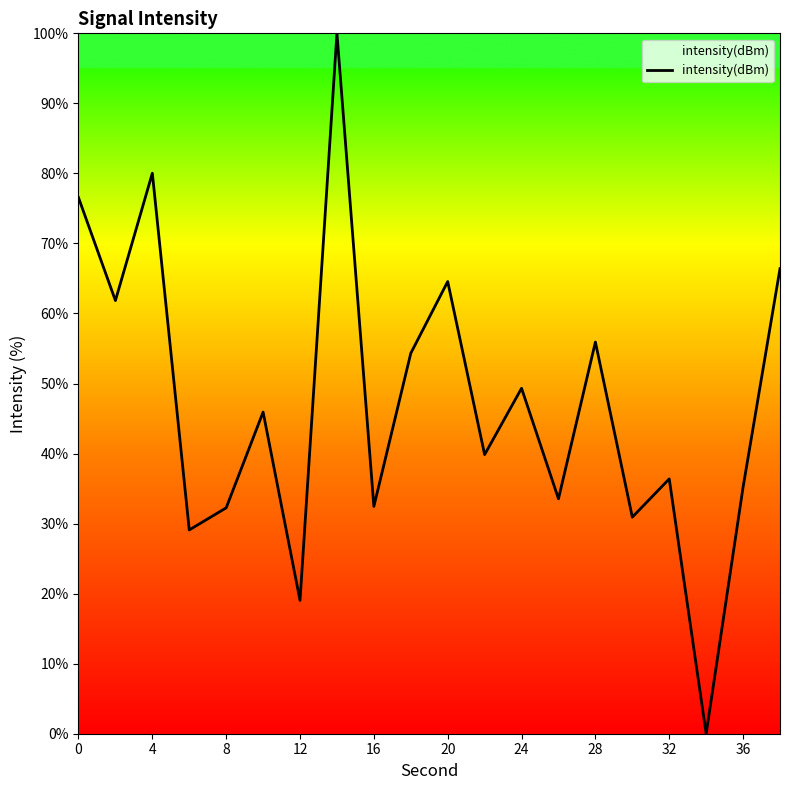

What is the average value?

47.2